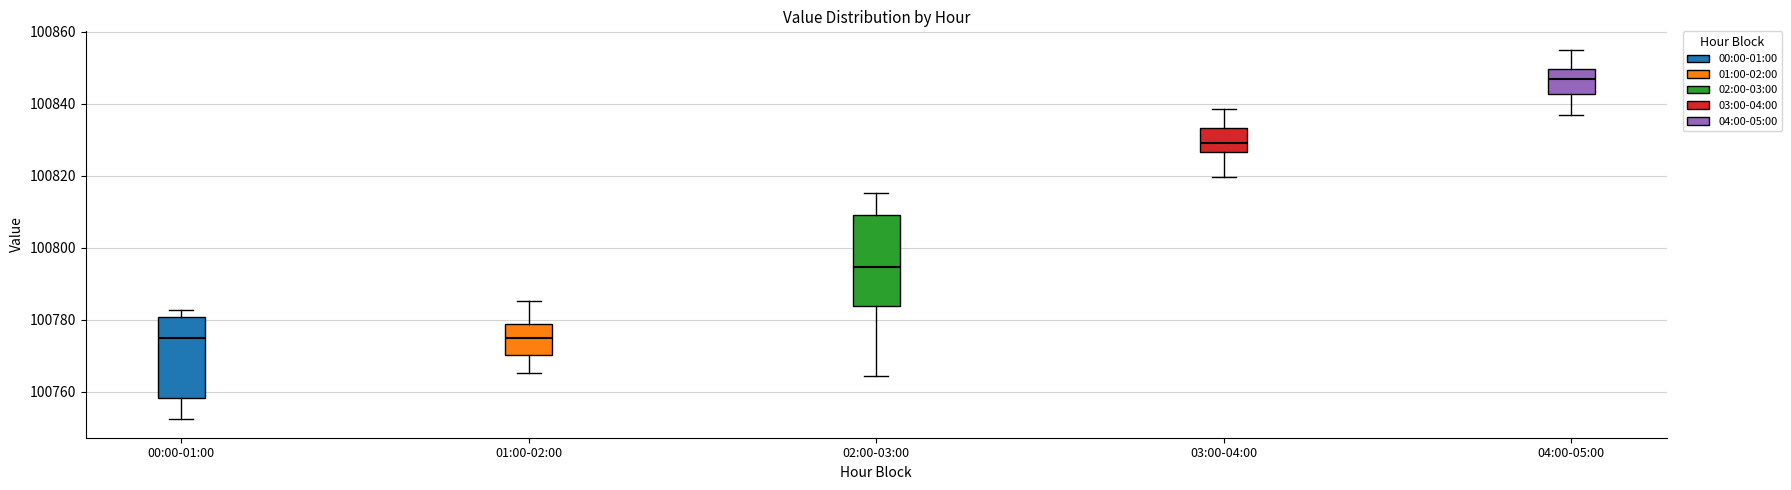

Which box's median line is the highest?

04:00-05:00